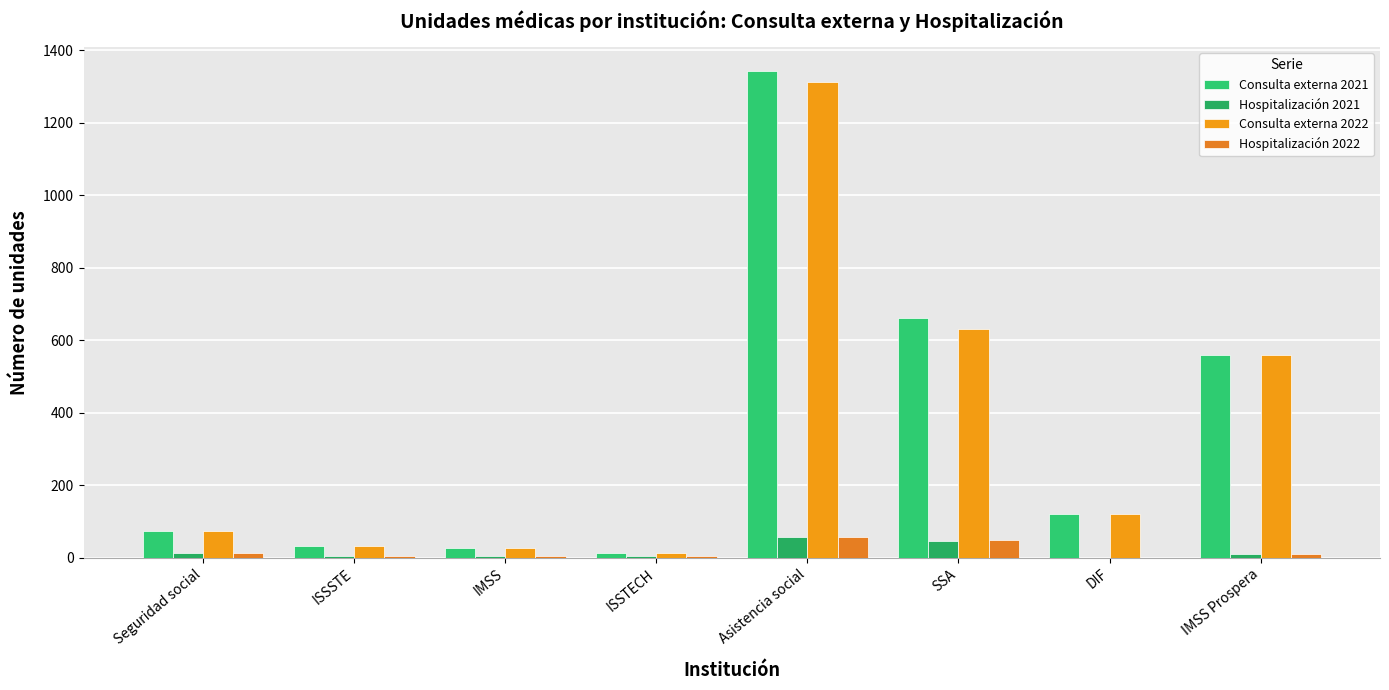

How many groups of bars are there?

8